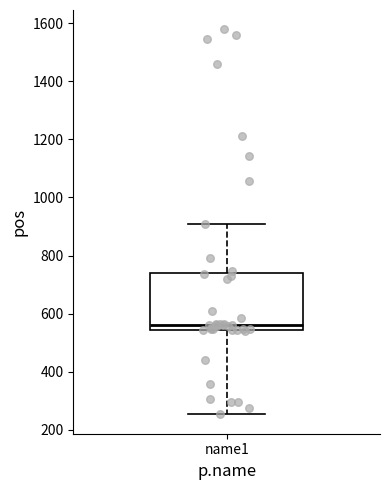

Read this box plot against the y-axis: the position of the median line, the range covered by the box, and the ends of both whiskers. The values are not printed on the chart, so give them approximately, as read against the axis.

median 560, box 540 to 740, whiskers 260 to 900